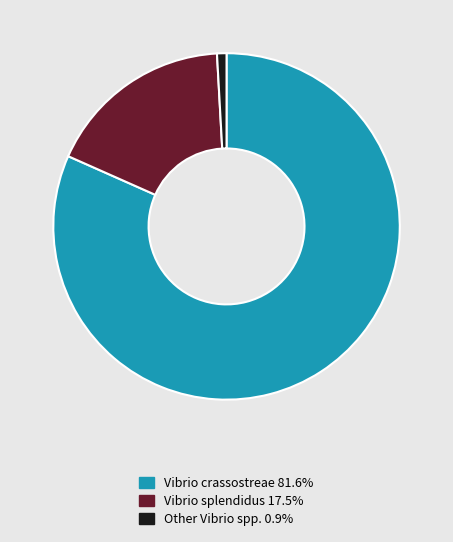

Is there any slice that represents more than half of the pie?

Yes